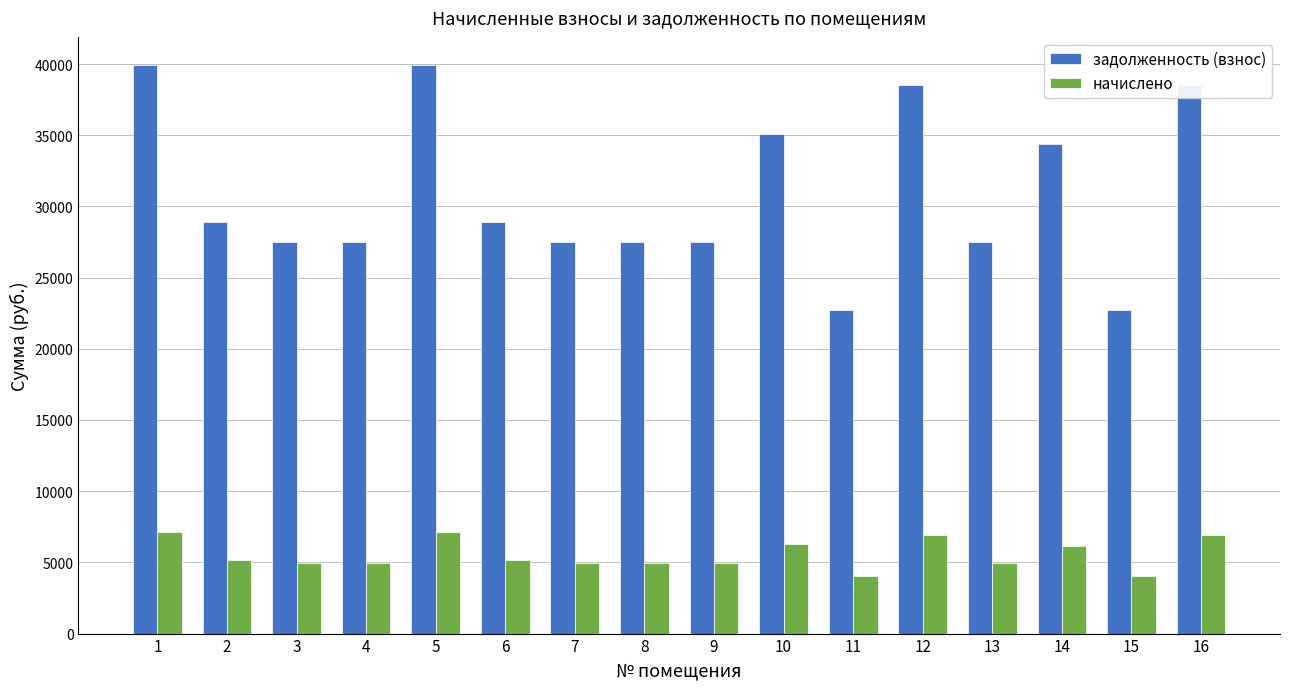

What is the maximum value for начислено?

7141.0